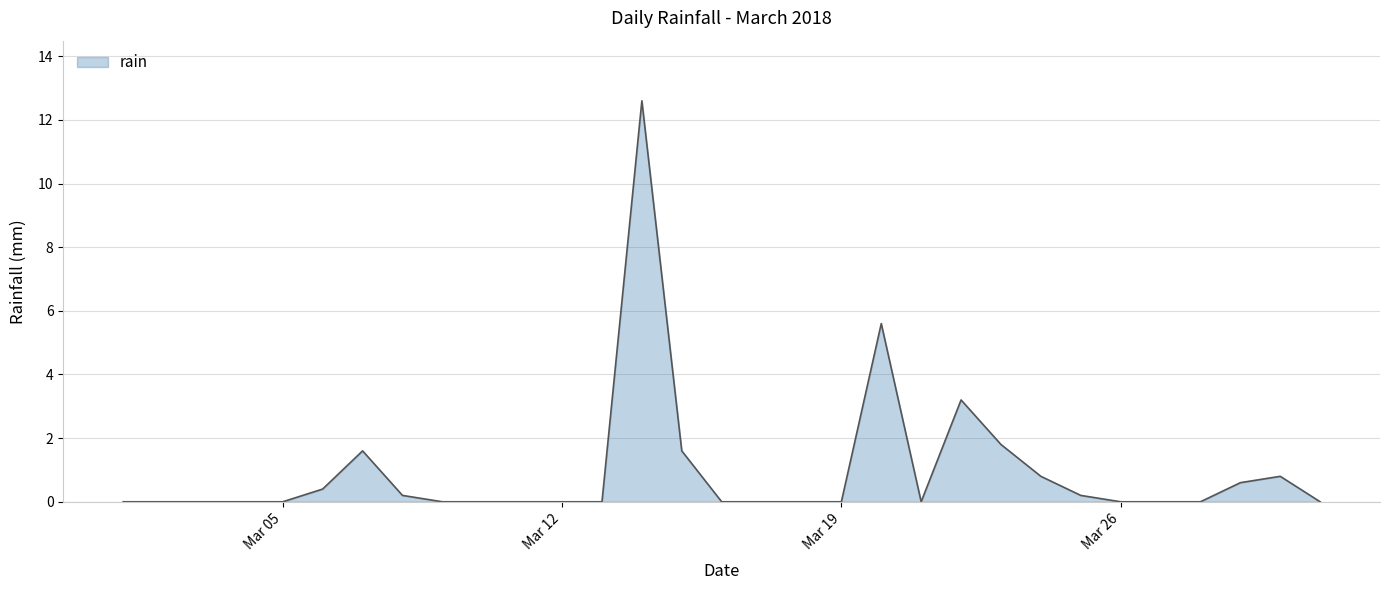

What is the difference between the maximum and minimum values?

12.6